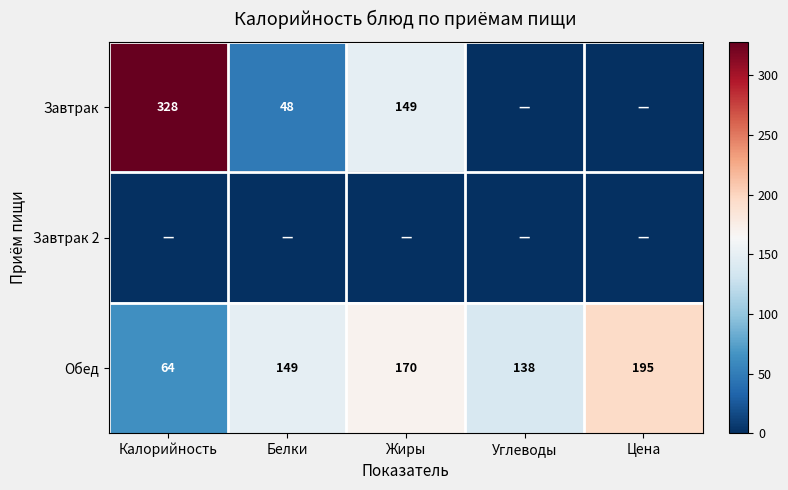

Is it true that Обед equals 65 at Жиры?

False